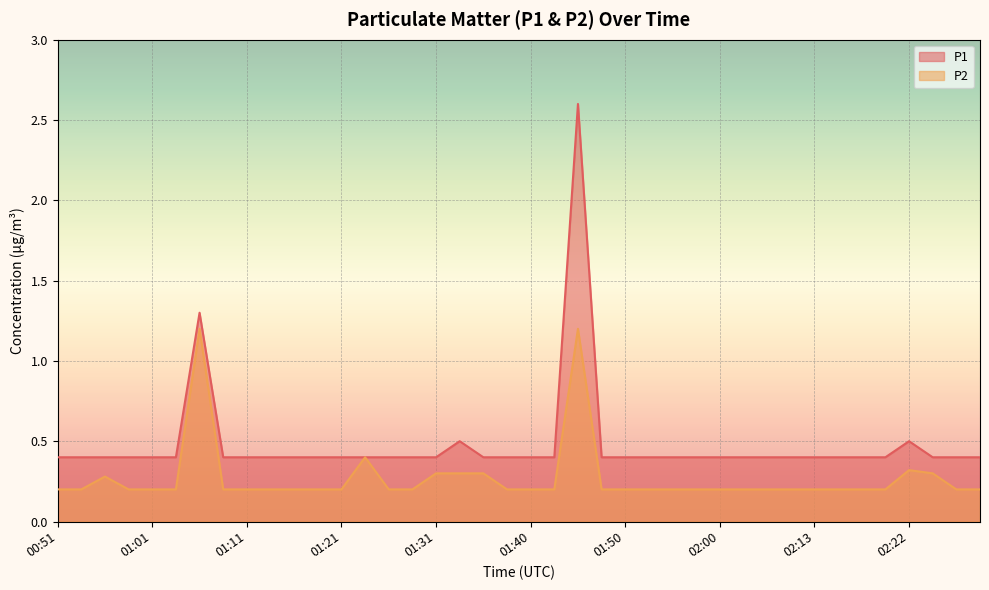

Does the chart display data point markers on the line(s)?

No